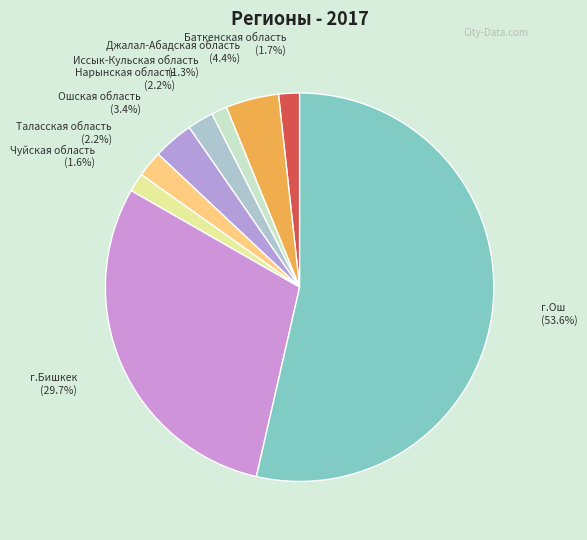

The г.Ош slice represents 54% of the pie. True or false?

True